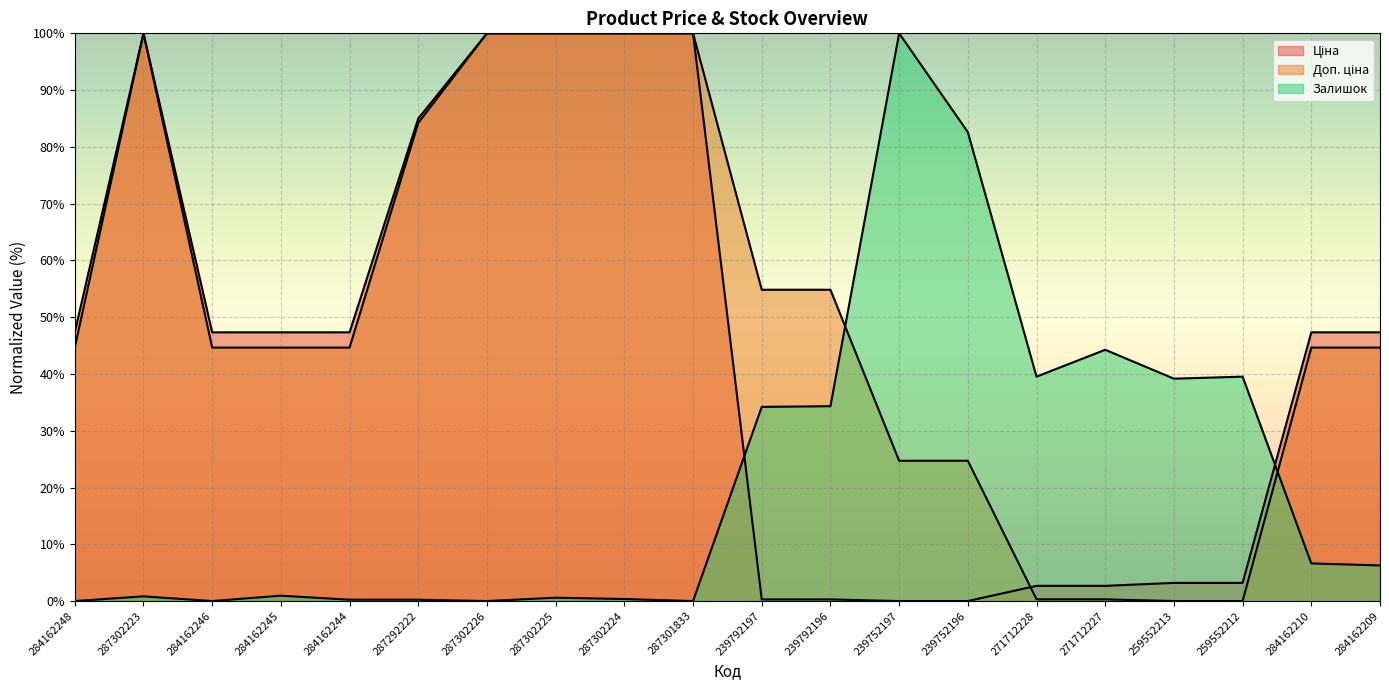

Between which two adjacent categories do Залишок and Доп. ціна first intersect?

239792196 and 239752197